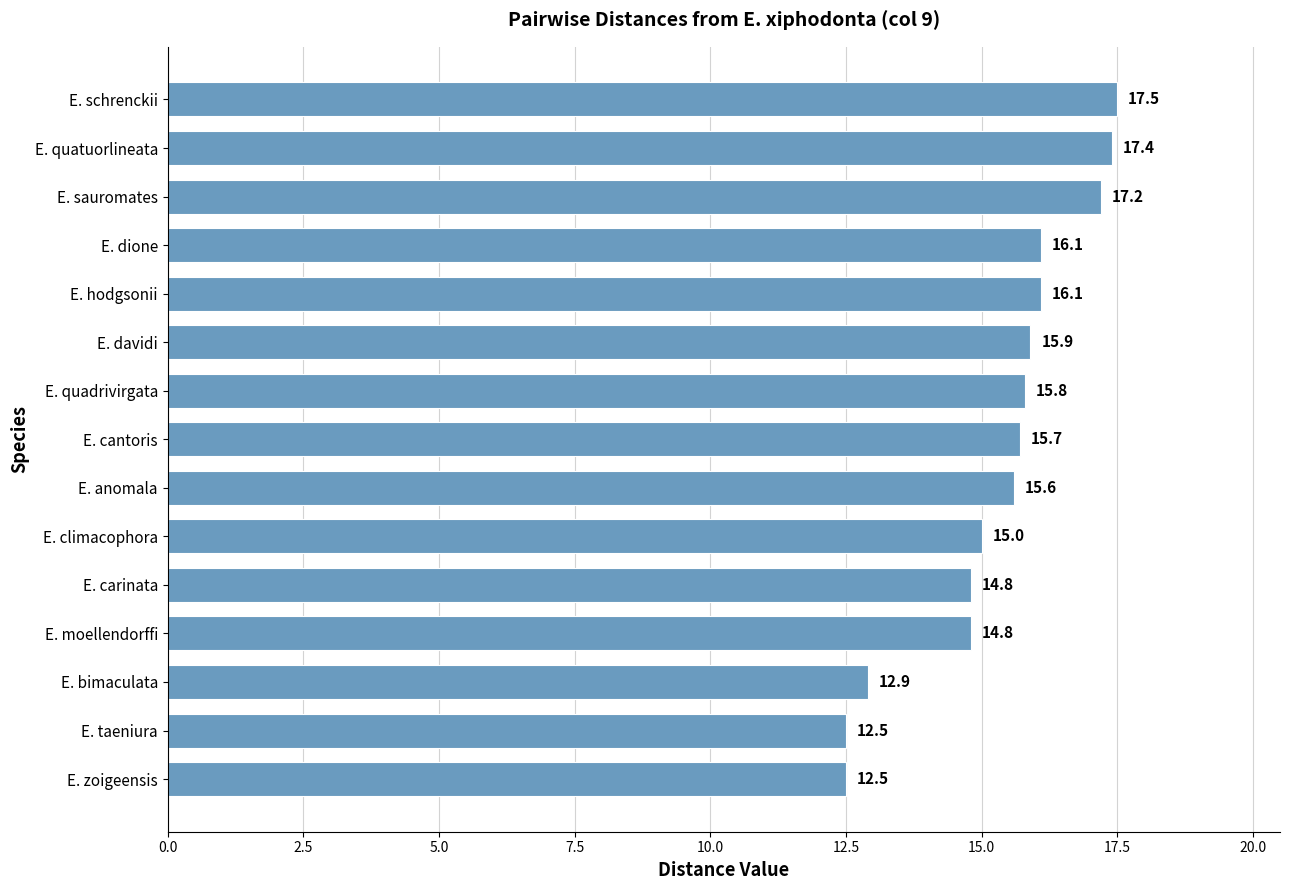

What is the difference between the second highest and minimum values?

4.9